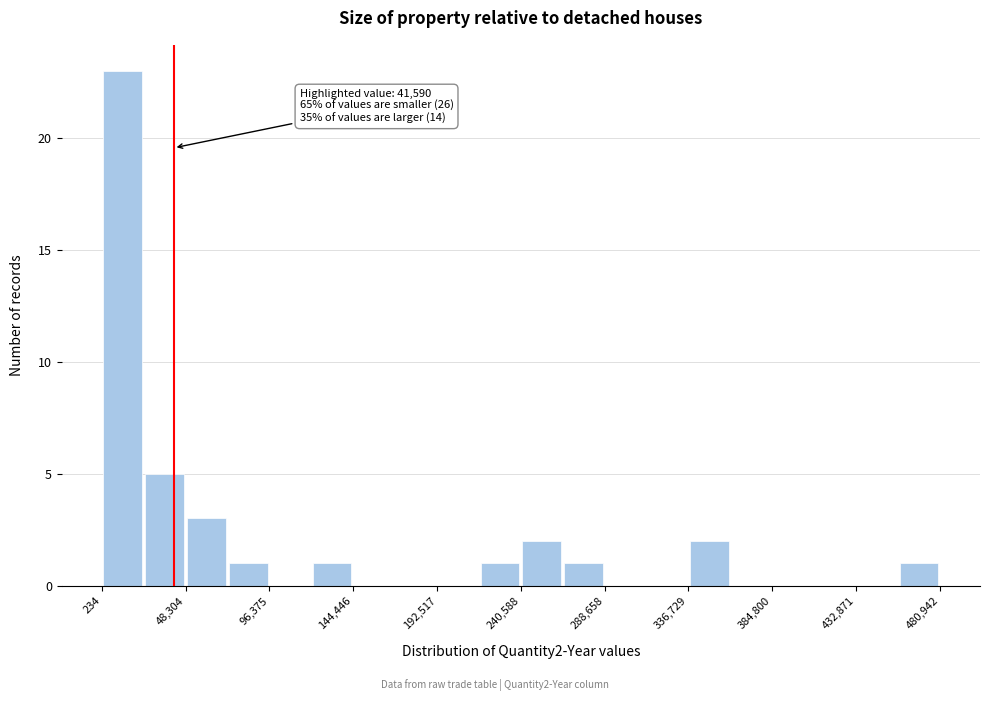

Which range on the x-axis has the tallest bar?

0 to 25000